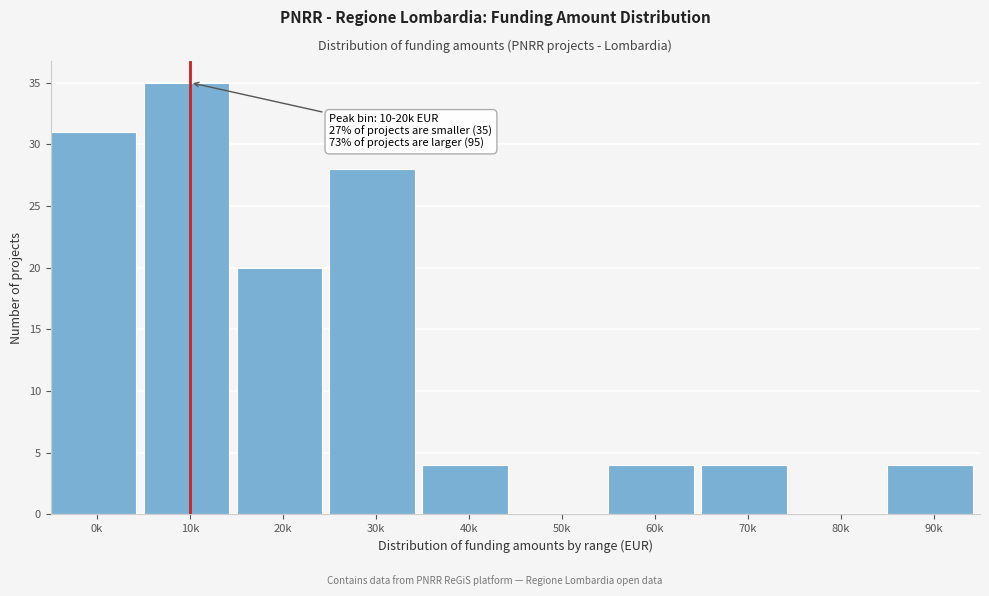

Reading left to right, extract all data points from this chart.

0k=31	10k=35	20k=20	30k=28	40k=4	50k=0	60k=4	70k=4	80k=0	90k=4